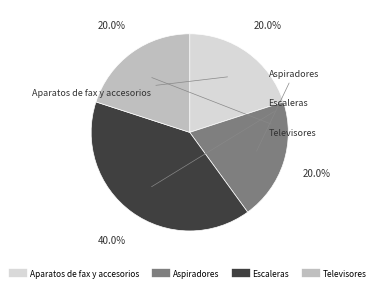

To the nearest percent, what percentage of the pie is Televisores?

20%